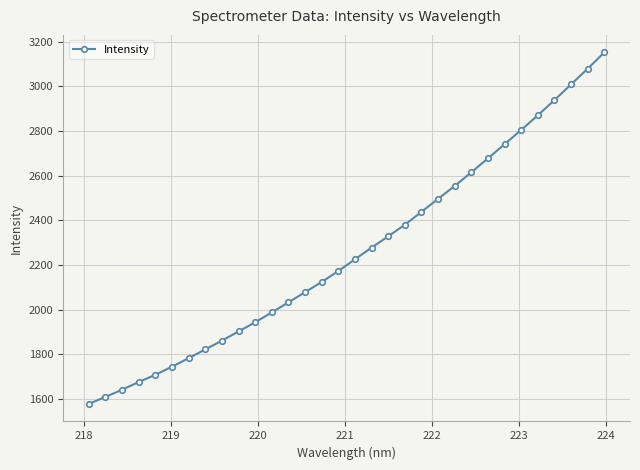

What is the minimum value shown in the chart?

1577.5